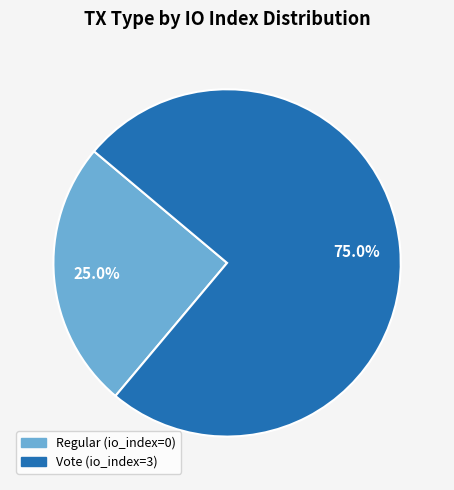

Which category accounts for the majority?

Vote